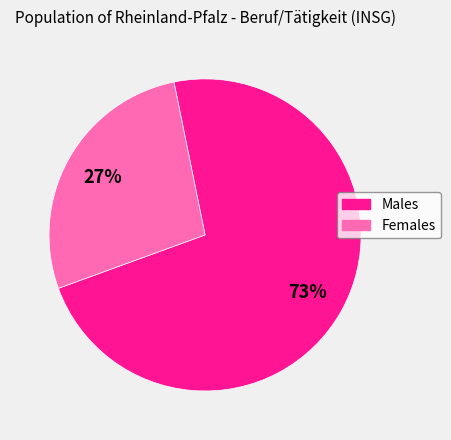

Is the sum of Males and Females greater than half?

Yes